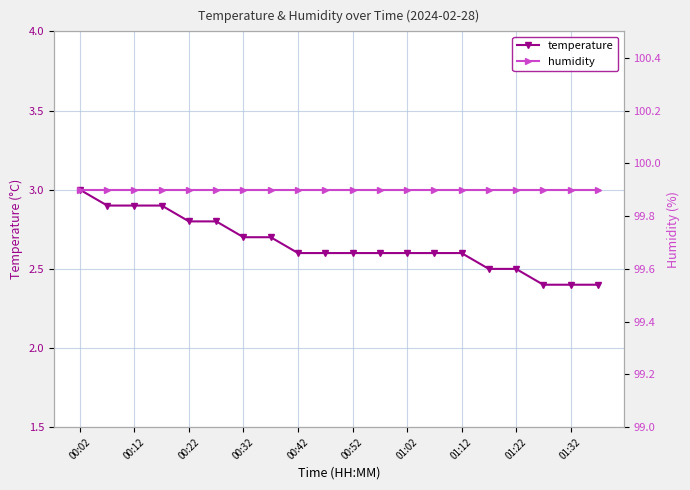

The temperature series shows 2.5 at 01:22. True or false?

True